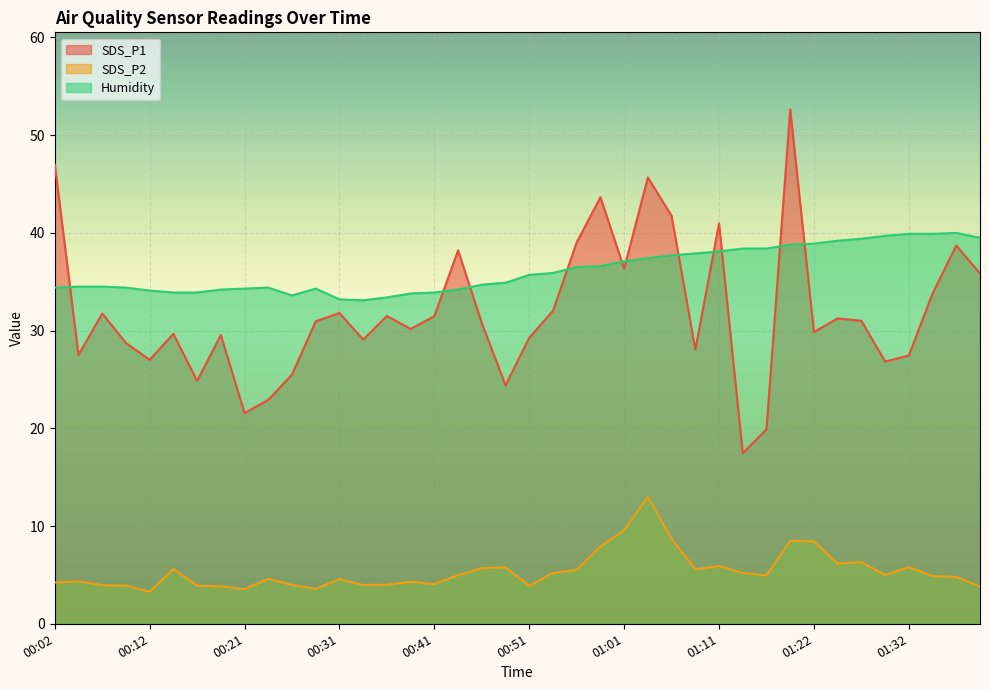

The Humidity series shows 49.4 at 00:31. True or false?

False